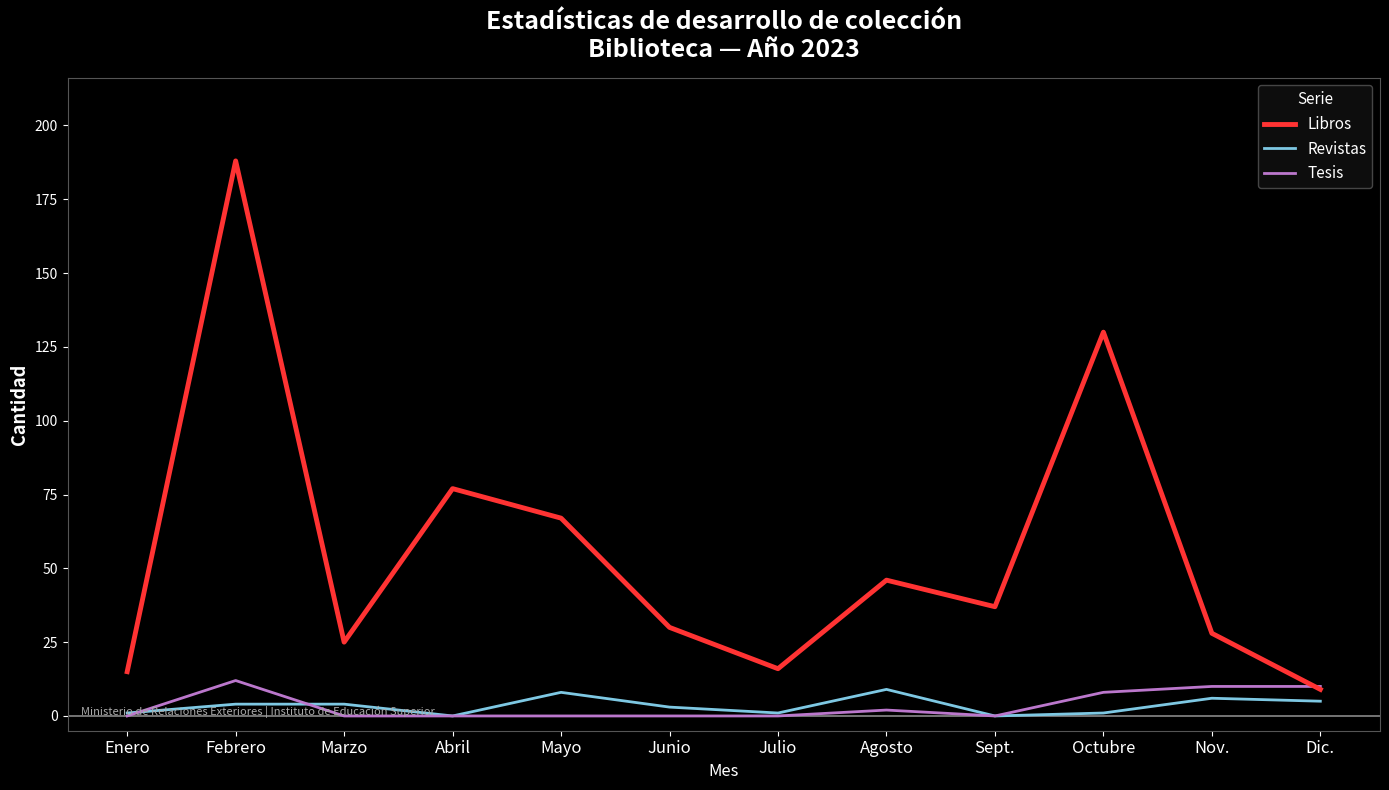

At how many categories does at least one series exceed 123?

2